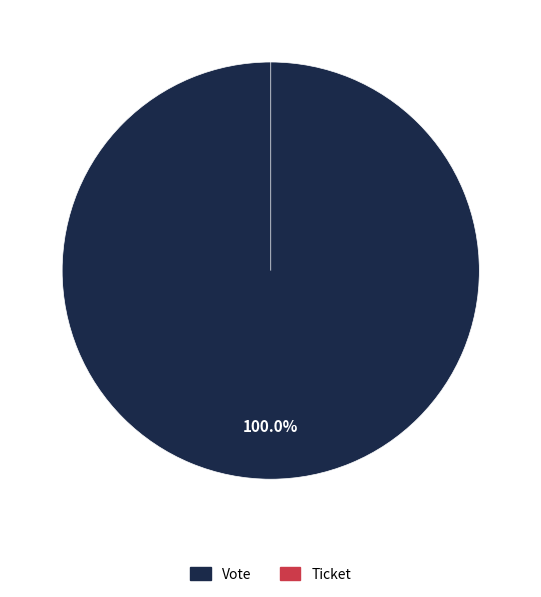

Which category accounts for the majority?

Vote